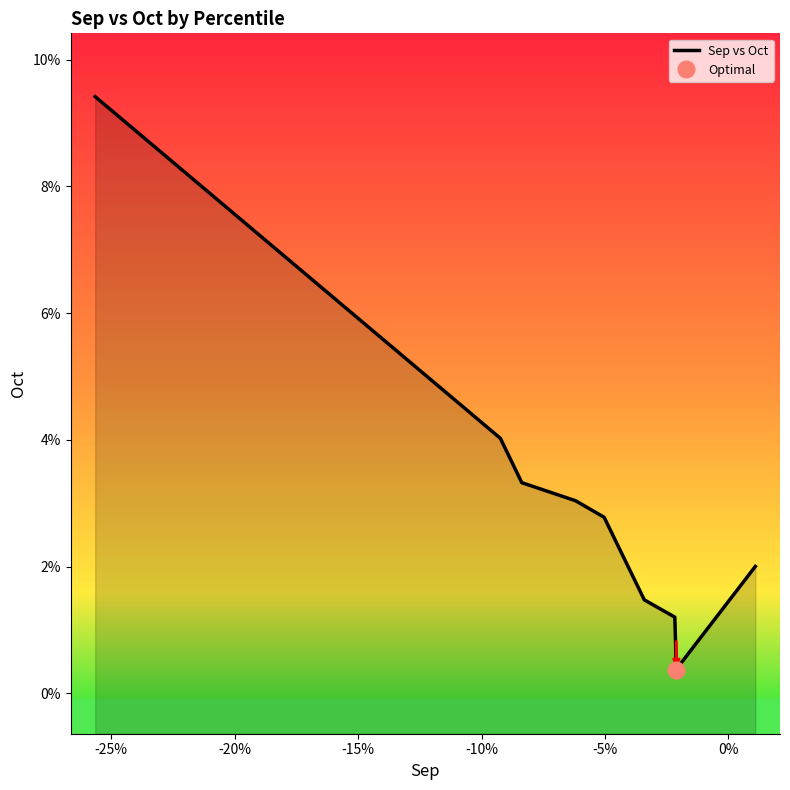

True or false: the data shows 0.0 at 0%.

False